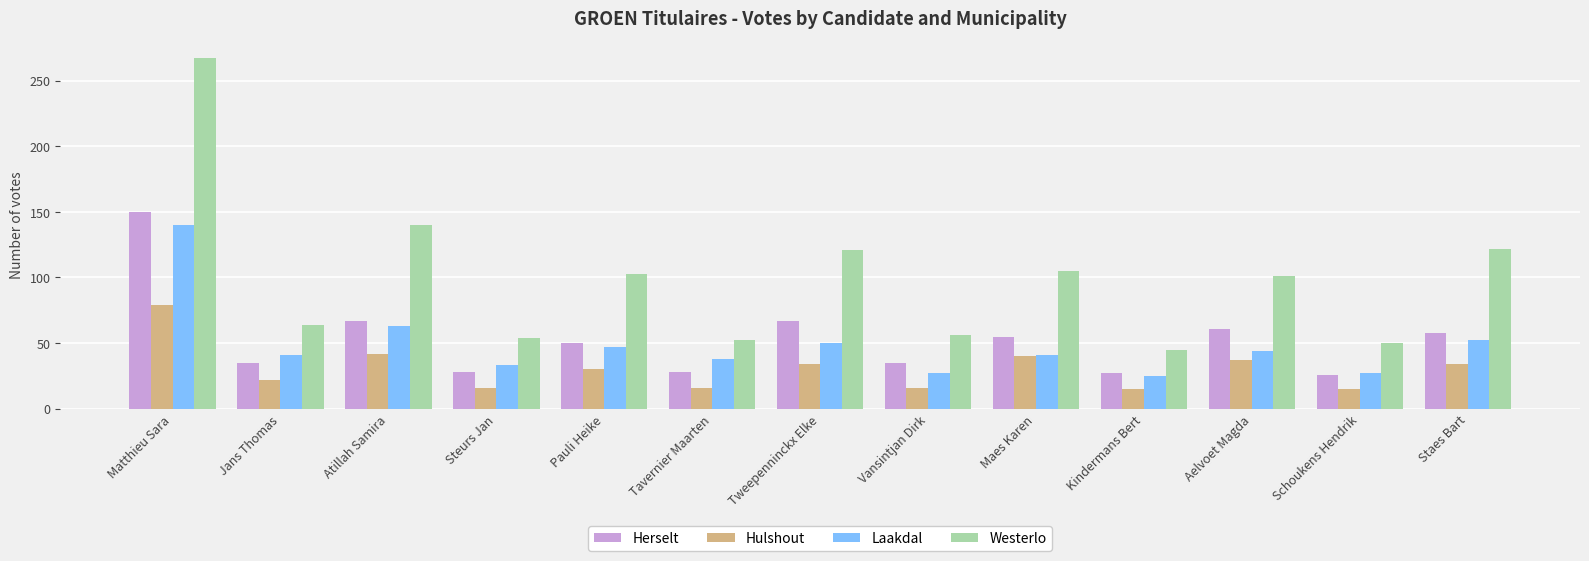

At which label is Laakdal closest to 82?

Atillah Samira